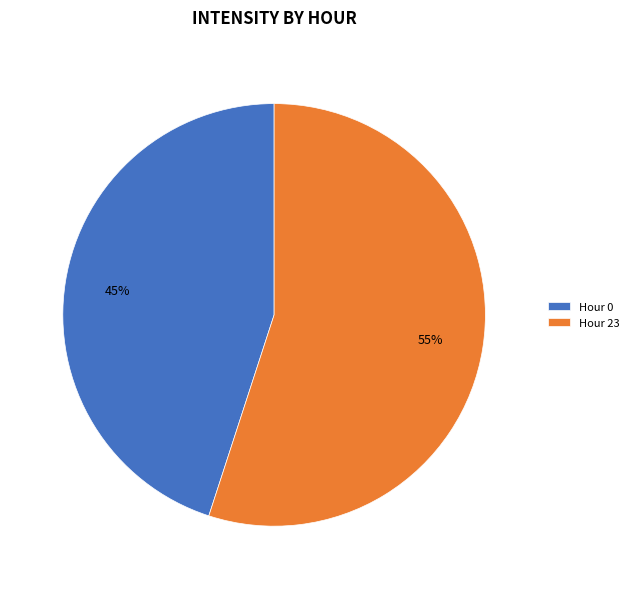

Approximately how many times larger is the value at Hour 0 compared to Hour 23?

0.8